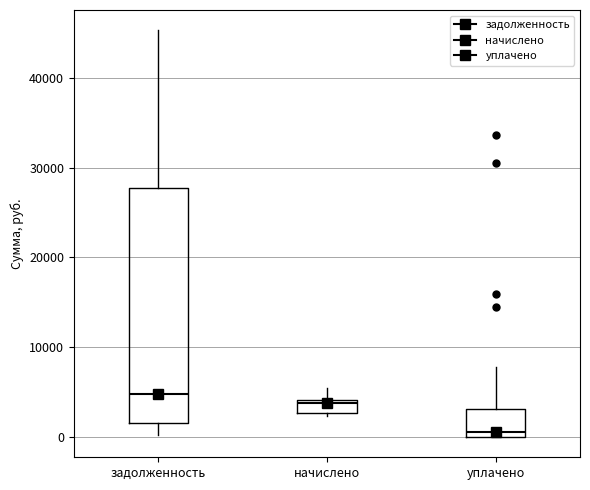

Where does the upper whisker of the box for уплачено end on the y-axis? The values are not printed on the chart, so give them approximately, as read against the axis.

8000